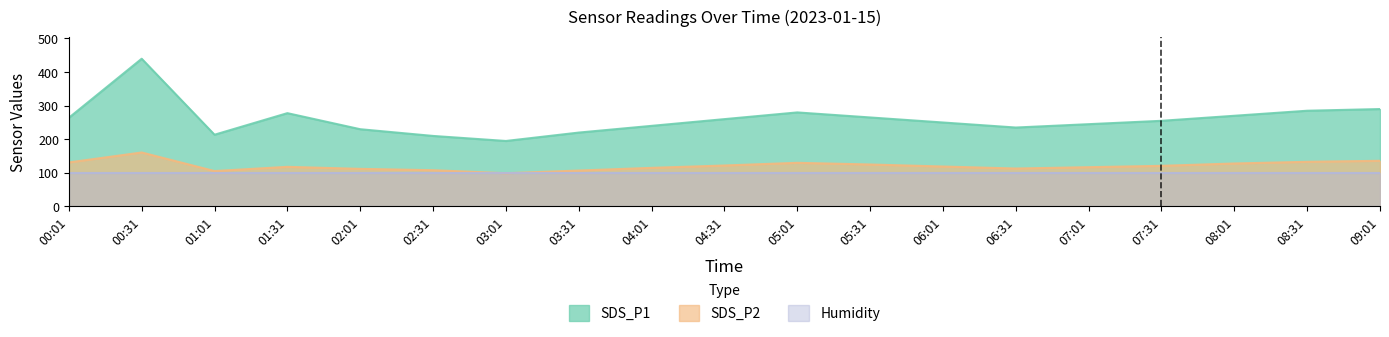

At which category is the sum across all series the highest?

00:31